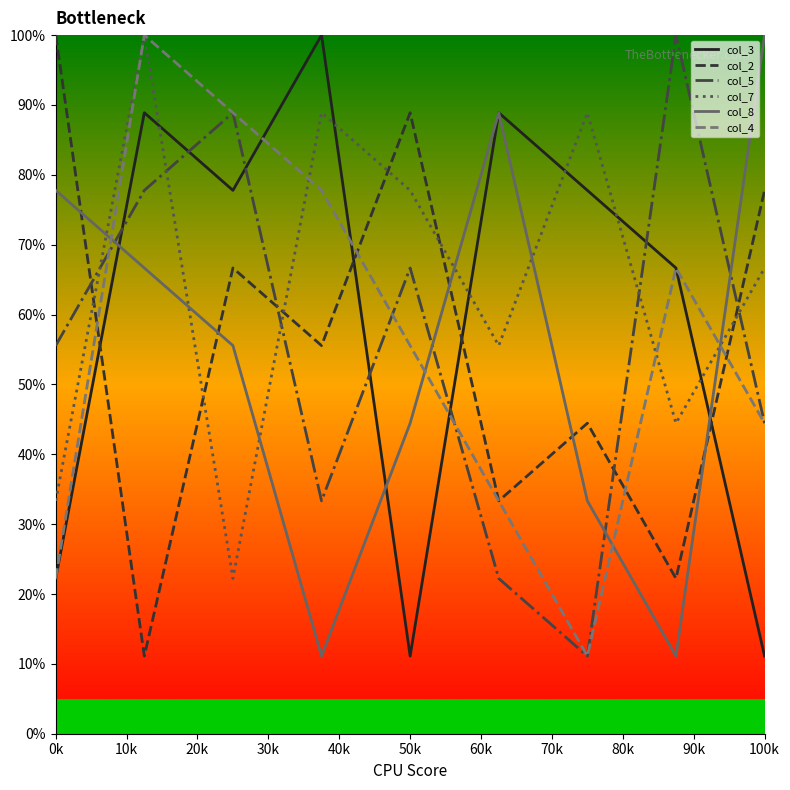

How many intersections are there between col_3 and col_7?

6